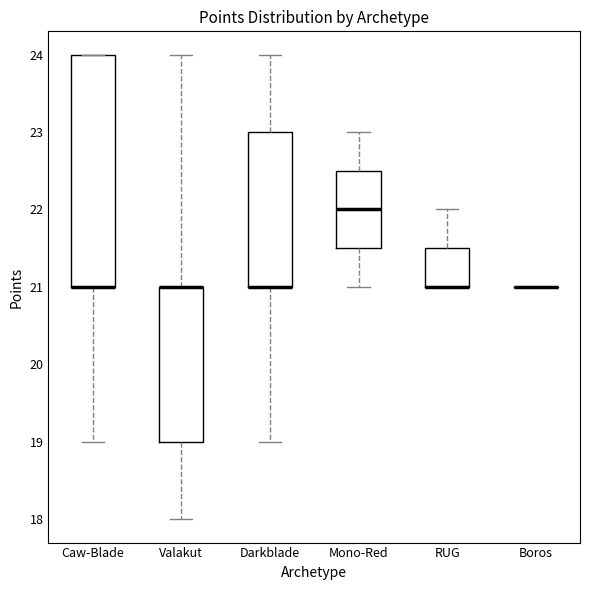

Reading left to right, read every box against the y-axis: the position of its median line, the range the box covers, and the ends of its whiskers. The values are not printed on the chart, so give them approximately, as read against the axis.

Caw-Blade: median 21.0 (drawn on the box's lower edge), box 21.0 to 24.0, whiskers 19.0 to 24.0
Valakut: median 21.0 (drawn on the box's upper edge), box 19.0 to 21.0, whiskers 18.0 to 24.0
Darkblade: median 21.0 (drawn on the box's lower edge), box 21.0 to 23.0, whiskers 19.0 to 24.0
Mono-Red: median 22.0, box 21.5 to 22.5, whiskers 21.0 to 23.0
RUG: median 21.0 (drawn on the box's lower edge), box 21.0 to 21.5, whiskers 21.0 to 22.0
Boros: box collapsed to a line at 21.0, whiskers 21.0 to 21.0